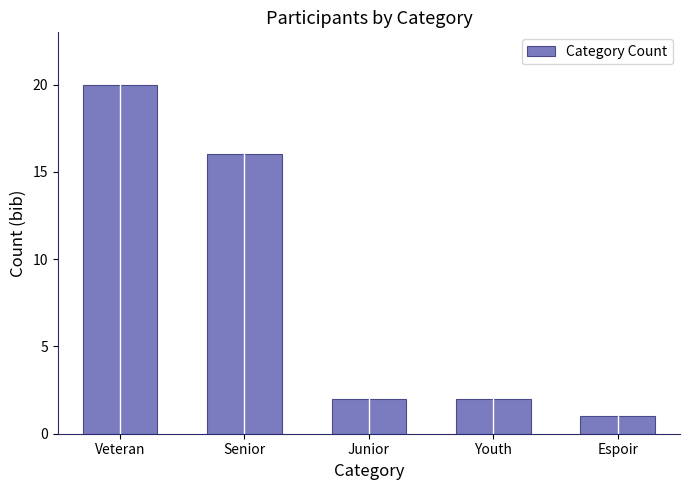

At which label does the data first exceed 2?

Veteran